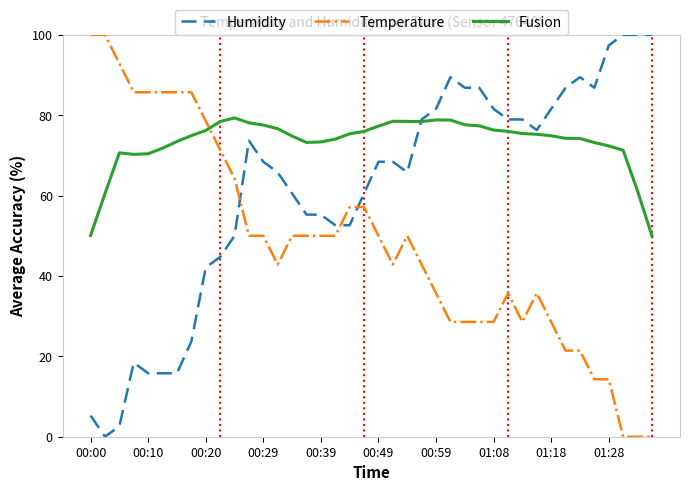

What is the sum of all Humidity values?

2463.2